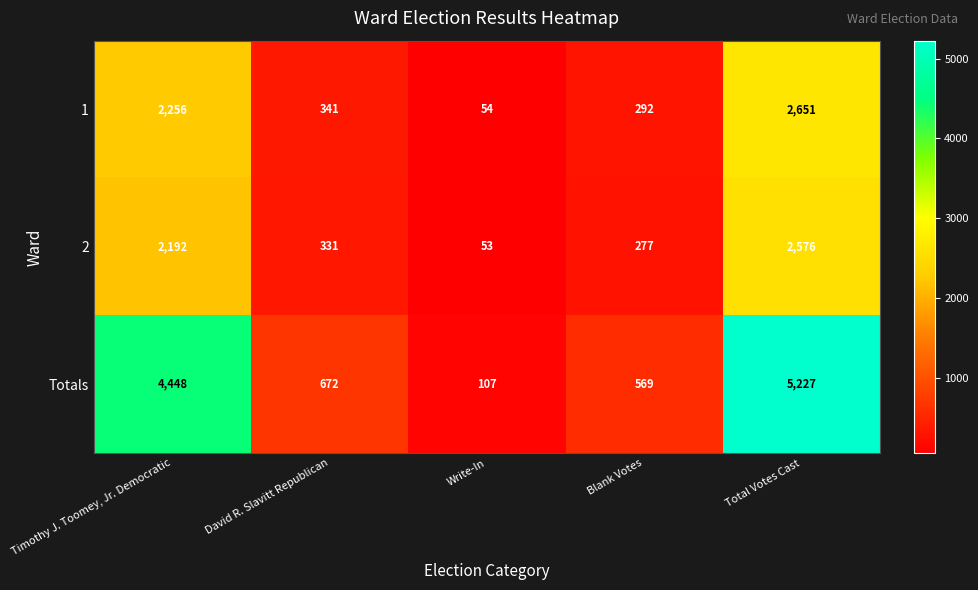

List the series in order of their peak value, highest first.

Totals, 1, 2